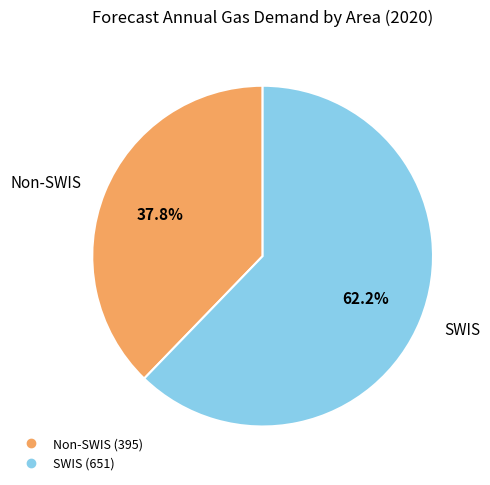

Which has a higher value, Non-SWIS or SWIS?

SWIS